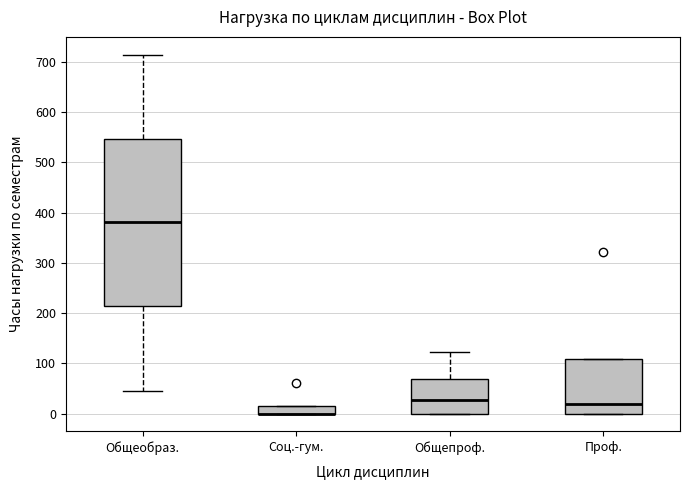

Comparing the boxes themselves (not the whiskers), which one is the tallest?

Общеобраз.